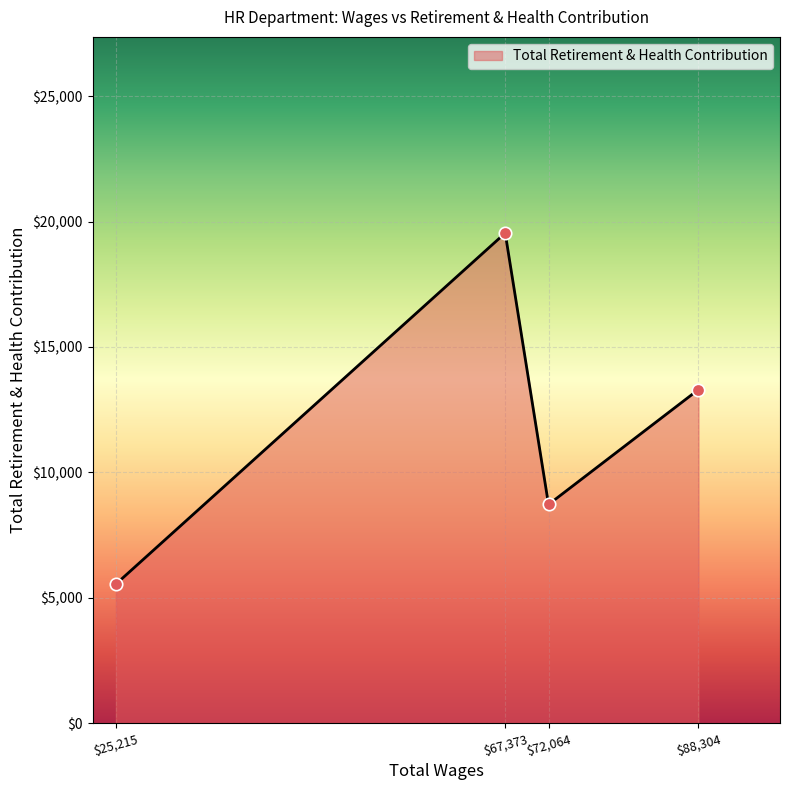

Which label corresponds to the smallest value in the chart?

$25,215